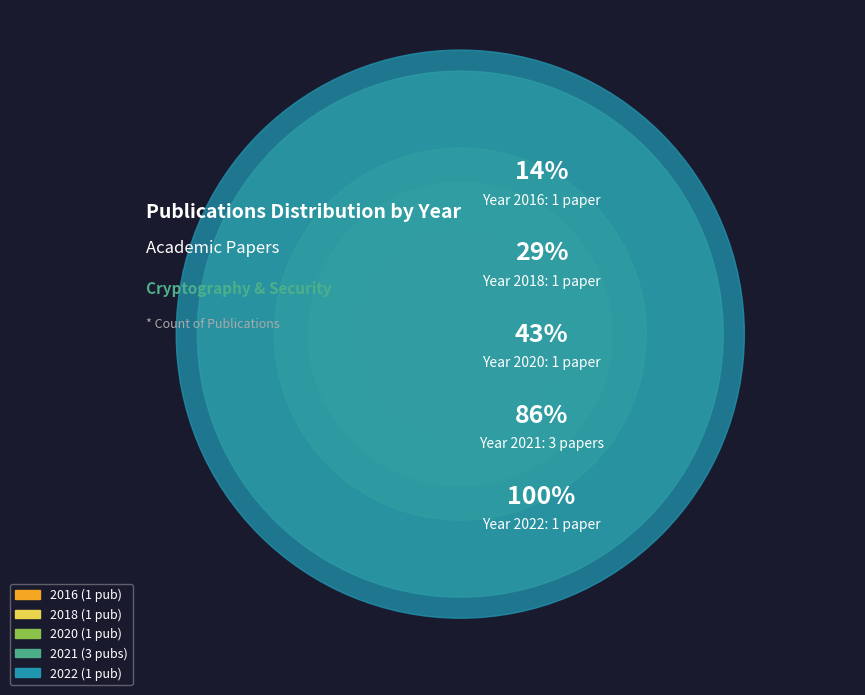

Is it true that TX-RSA: A High Performance RSA is 29% of the pie?

False